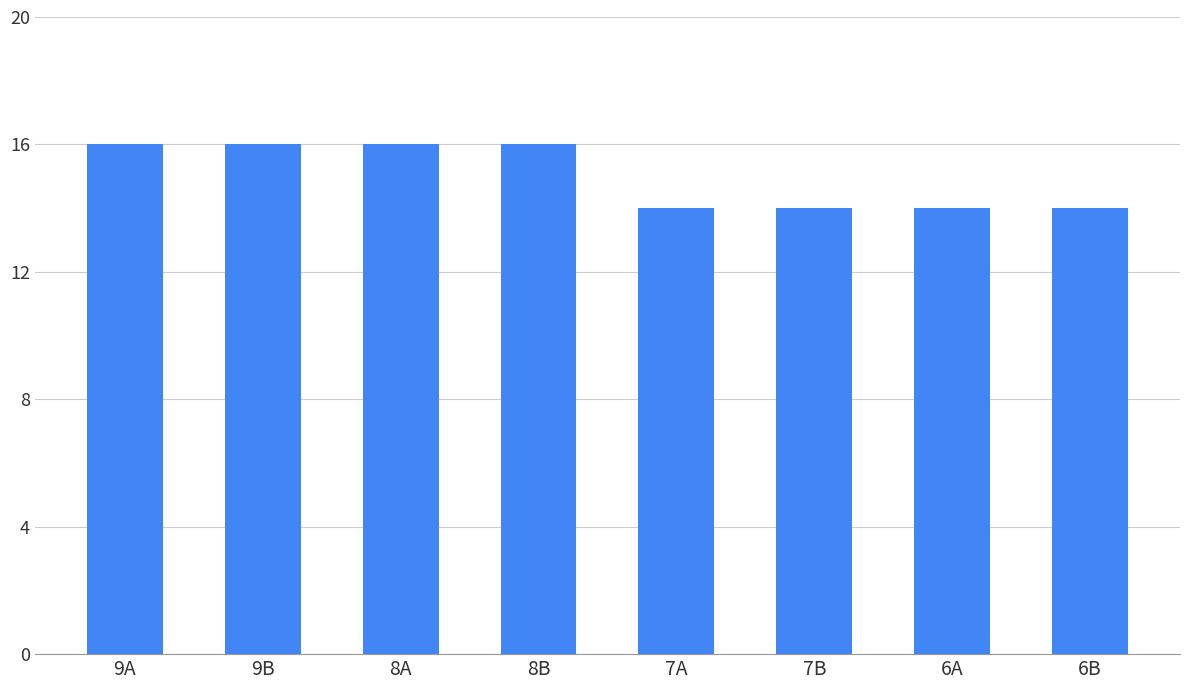

Is it true that the value at 7A is 7?

False